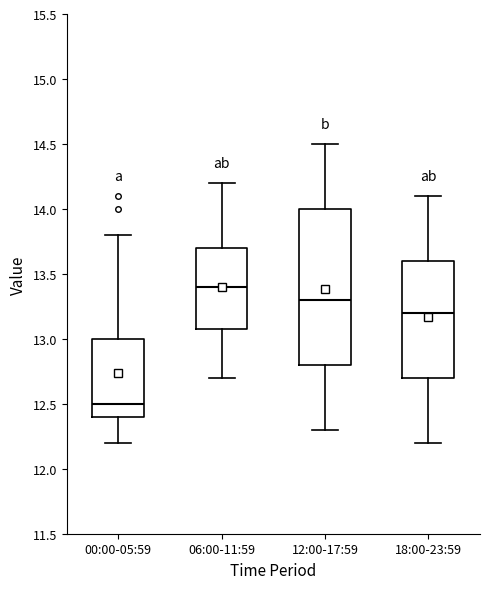

Where is the upper edge of the box for 18:00-23:59 on the y-axis? The values are not printed on the chart, so give them approximately, as read against the axis.

13.6